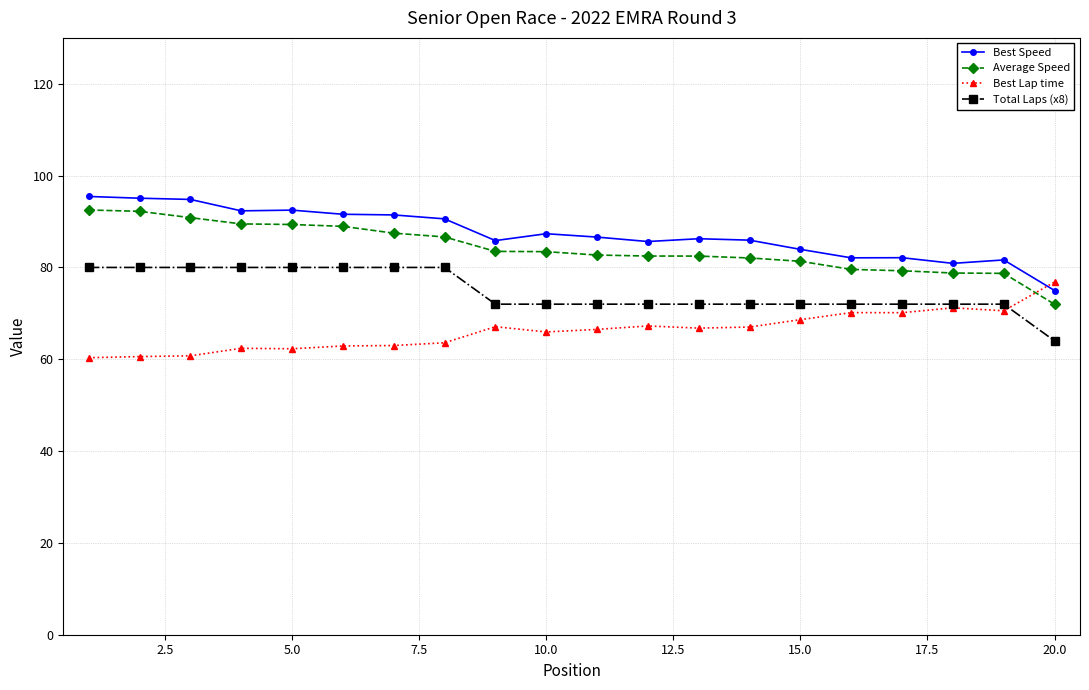

True or false: Best Lap time has more than 2 interior local peaks.

True